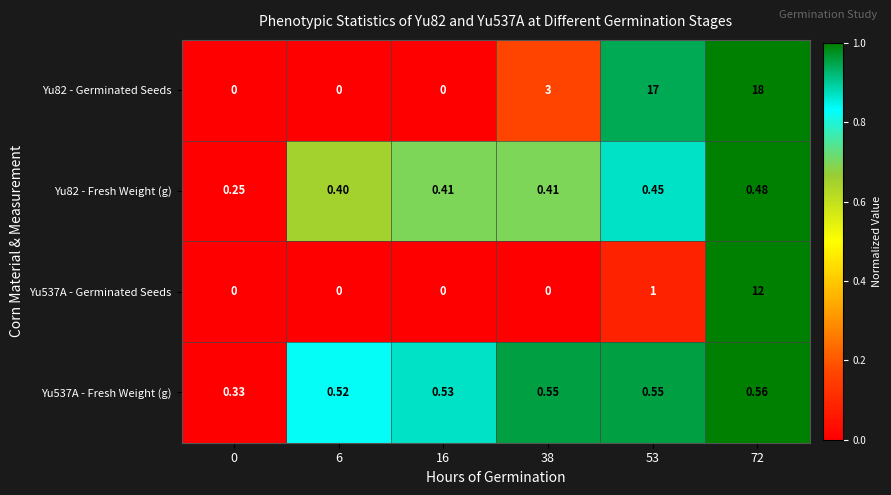

Is the value of Yu537A - Fresh Weight (g) at 16 greater than the value of Yu82 - Germinated Seeds at 38?

No